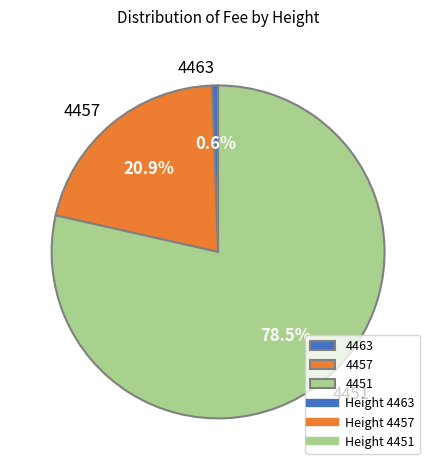

How many slices are in this pie chart?

3